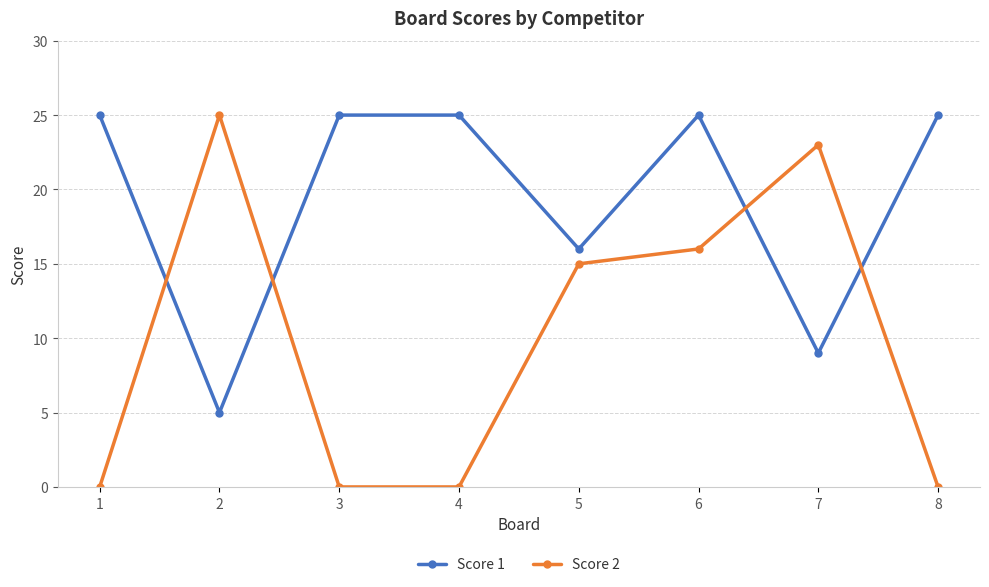

What is the difference between the maximum and minimum values in the Score 2 series?

25